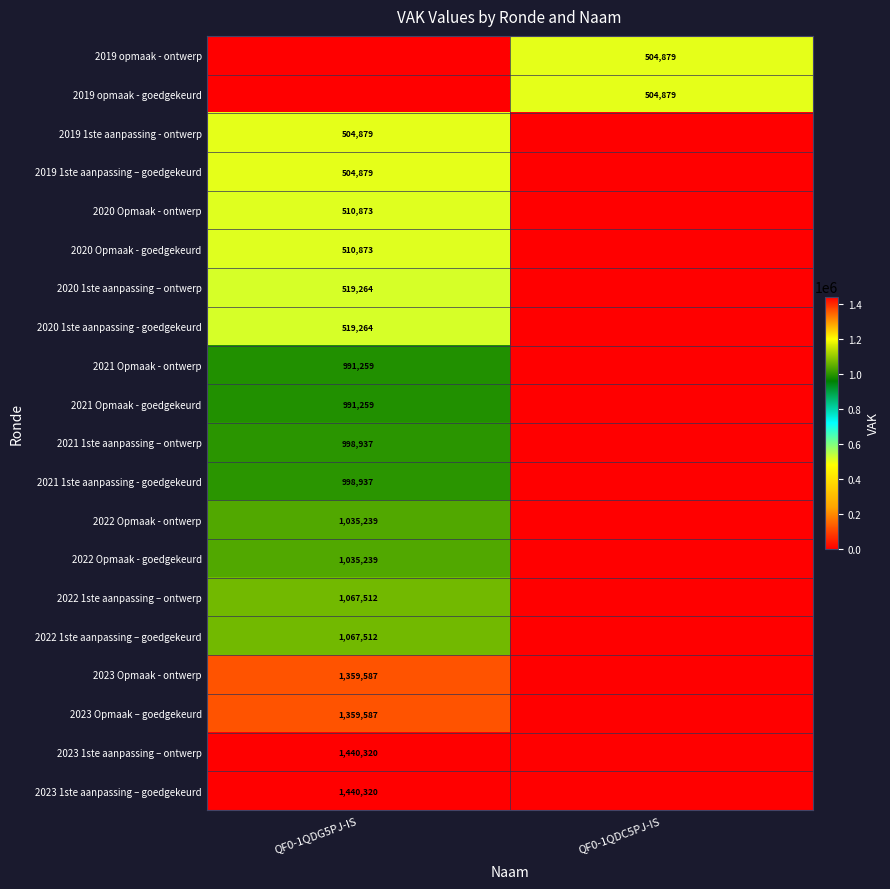

Is it true that 2022 1ste aanpassing – goedgekeurd equals 1796196 at QF0-1QDG5PJ-IS?

False